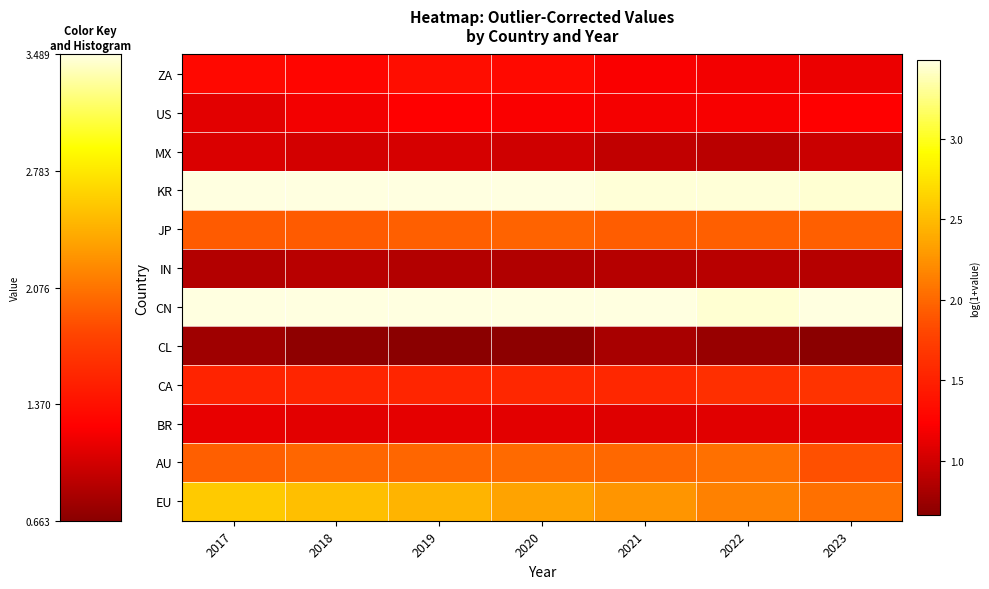

Reading left to right, list all the values displayed in this chart.

EU: 2017=2.6	2018=2.5	2019=2.5	2020=2.4	2021=2.3	2022=2.2	2023=2.1
AU: 2017=1.9	2018=2.0	2019=2.0	2020=2.0	2021=2.0	2022=2.0	2023=1.9
BR: 2017=1.1	2018=1.1	2019=1.1	2020=1.1	2021=1.1	2022=1.1	2023=1.1
CA: 2017=1.5	2018=1.5	2019=1.5	2020=1.5	2021=1.5	2022=1.6	2023=1.6
CL: 2017=0.8	2018=0.7	2019=0.7	2020=0.7	2021=0.8	2022=0.7	2023=0.7
CN: 2017=3.5	2018=3.5	2019=3.5	2020=3.5	2021=3.5	2022=3.4	2023=3.5
IN: 2017=0.9	2018=0.9	2019=0.9	2020=0.9	2021=0.9	2022=0.9	2023=0.9
JP: 2017=1.9	2018=1.9	2019=2.0	2020=2.0	2021=1.9	2022=1.9	2023=2.0
KR: 2017=3.5	2018=3.5	2019=3.5	2020=3.5	2021=3.5	2022=3.5	2023=3.5
MX: 2017=1.1	2018=1.0	2019=1.0	2020=1.0	2021=0.9	2022=0.9	2023=1.0
US: 2017=1.1	2018=1.2	2019=1.2	2020=1.2	2021=1.2	2022=1.2	2023=1.2
ZA: 2017=1.3	2018=1.3	2019=1.3	2020=1.3	2021=1.2	2022=1.2	2023=1.1